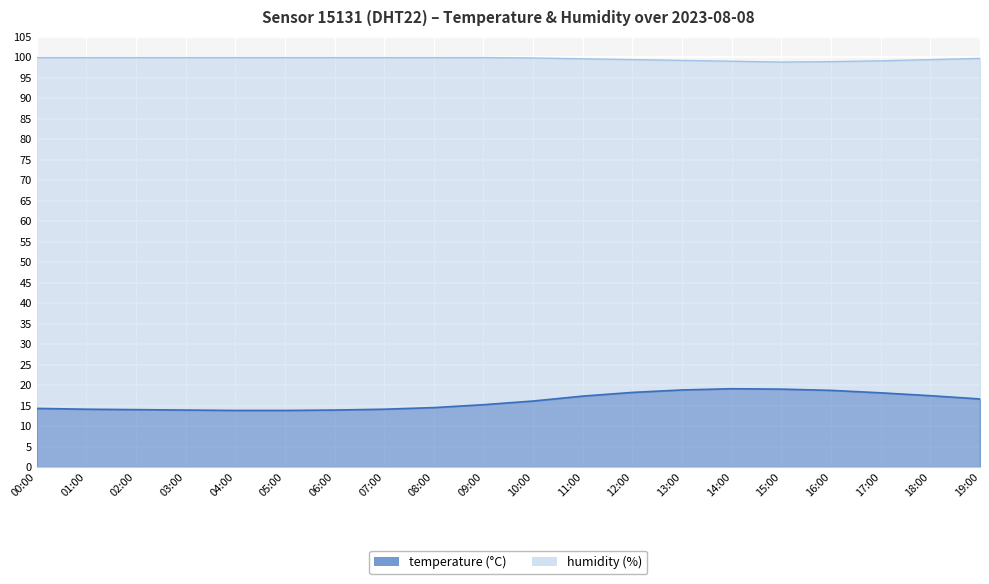

What position from the left is 02:00?

3